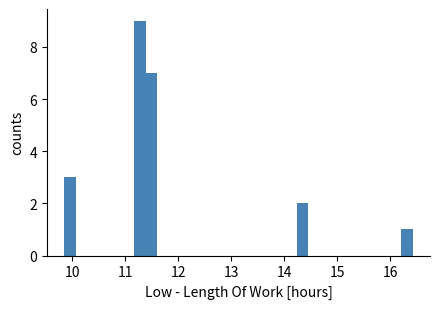

Read against the x-axis, roughly where is the centre of the tallest bar?

11.3